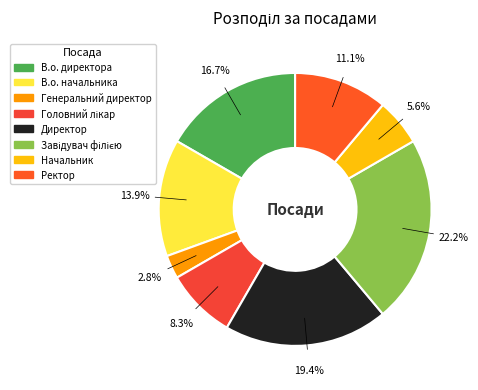

Count the number of slices in the pie.

8